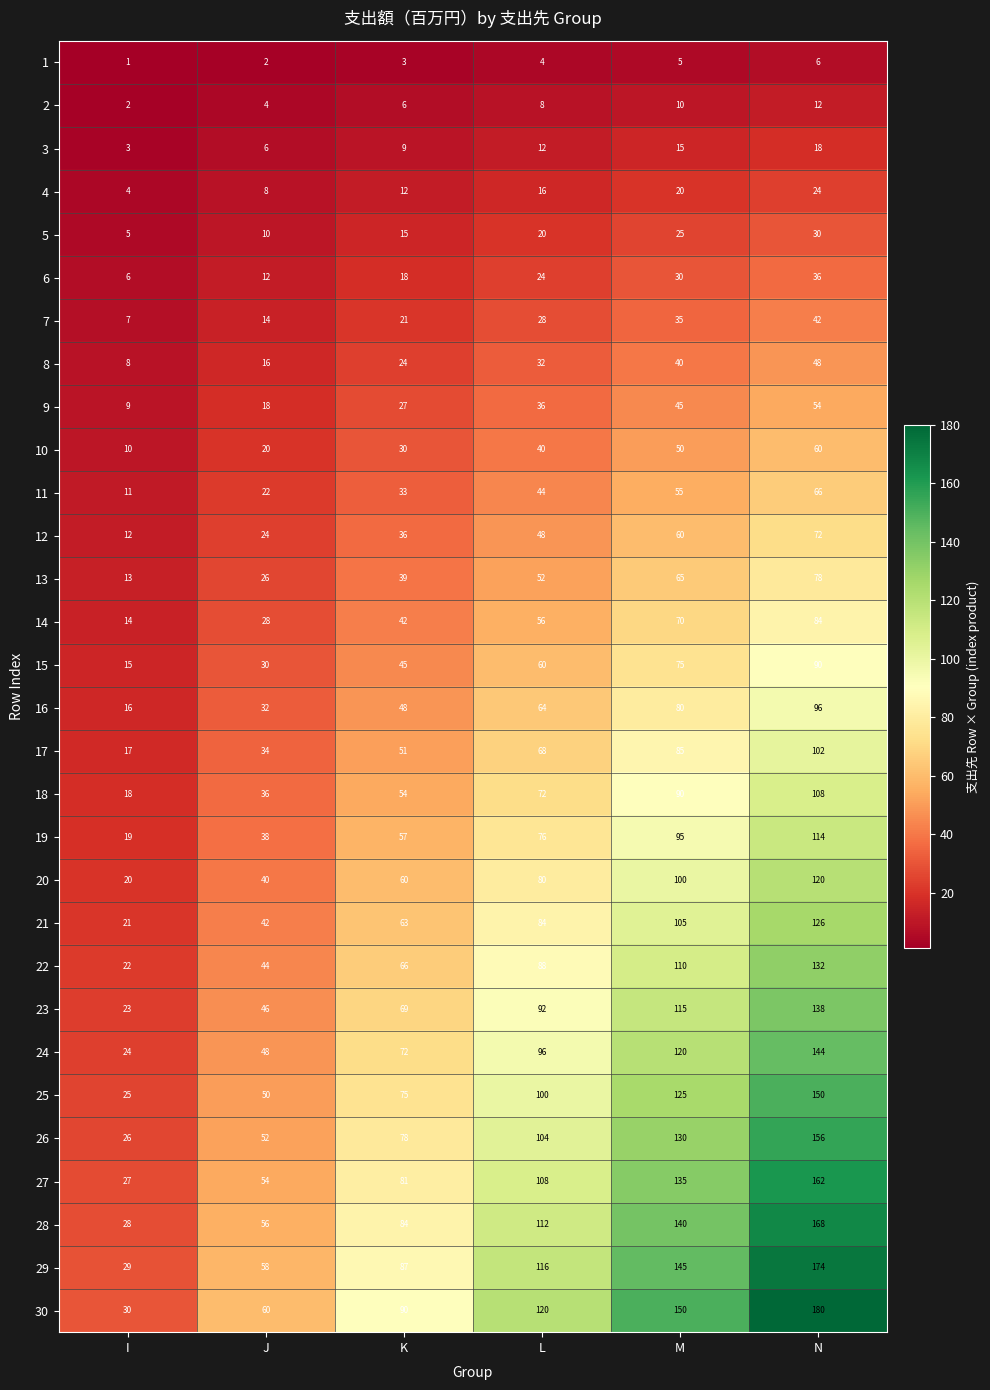

The value of 1 at L is 4. True or false?

True